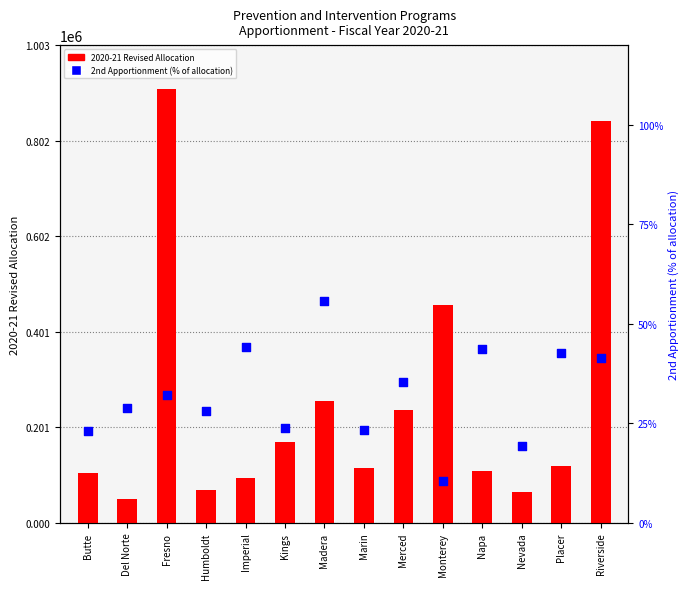

Which series has the largest total across all categories?

2020-21 Revised Allocation